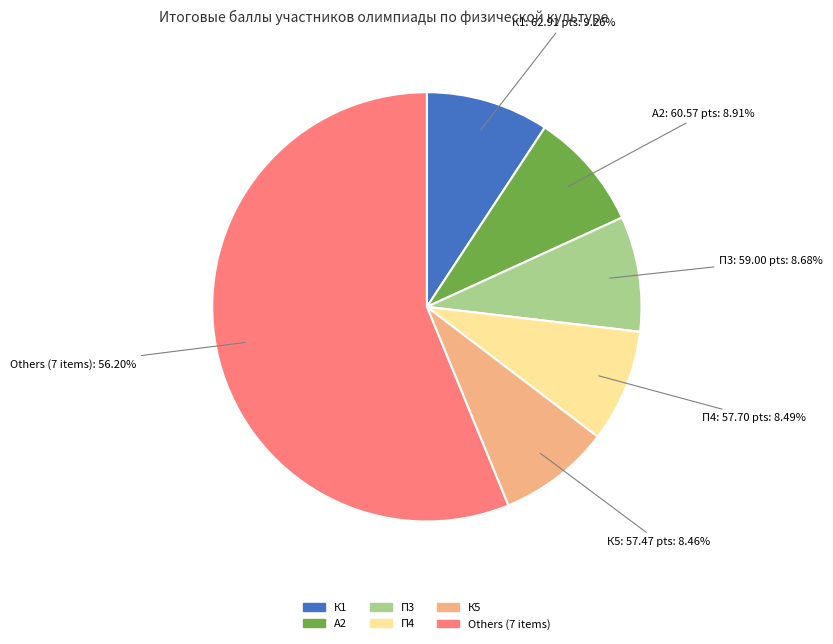

How many segments does this pie chart have?

6